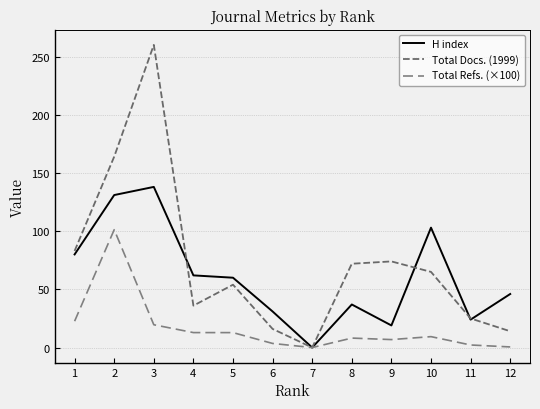

True or false: H index and Total Docs. (1999) cross at least once.

True